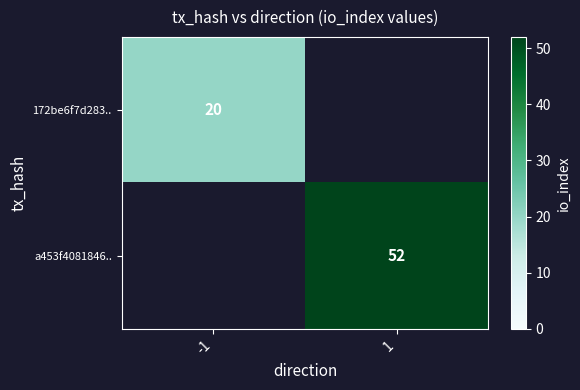

Is the value of a453f4081846.. at 1 greater than the value of 172be6f7d283.. at -1?

Yes